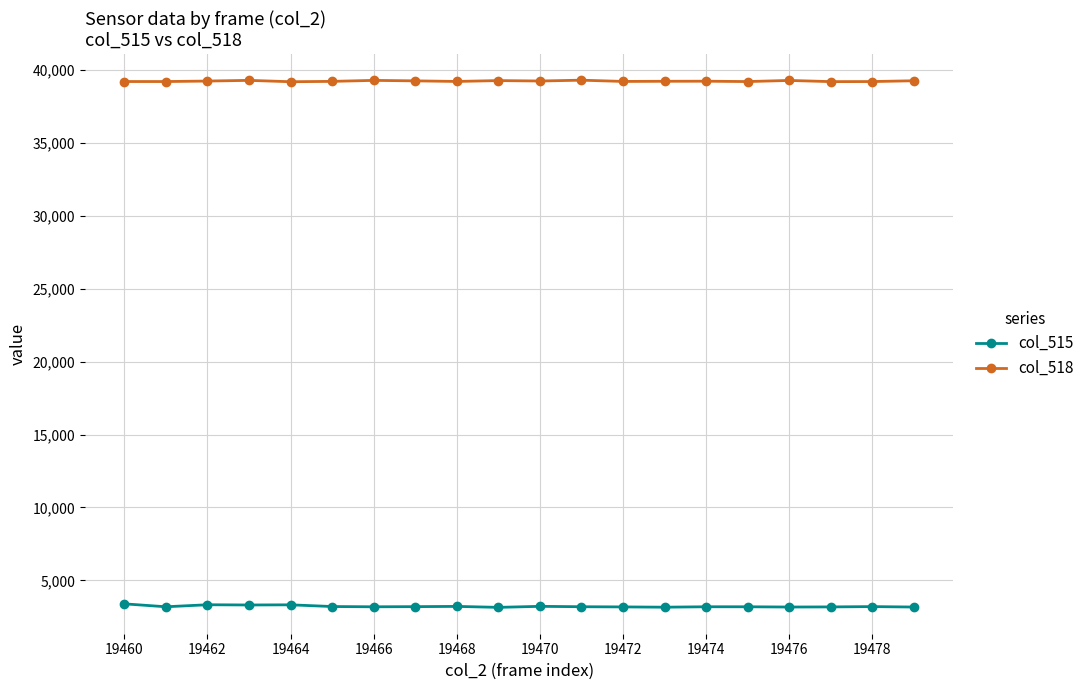

What is the average value of the col_515 series?

3220